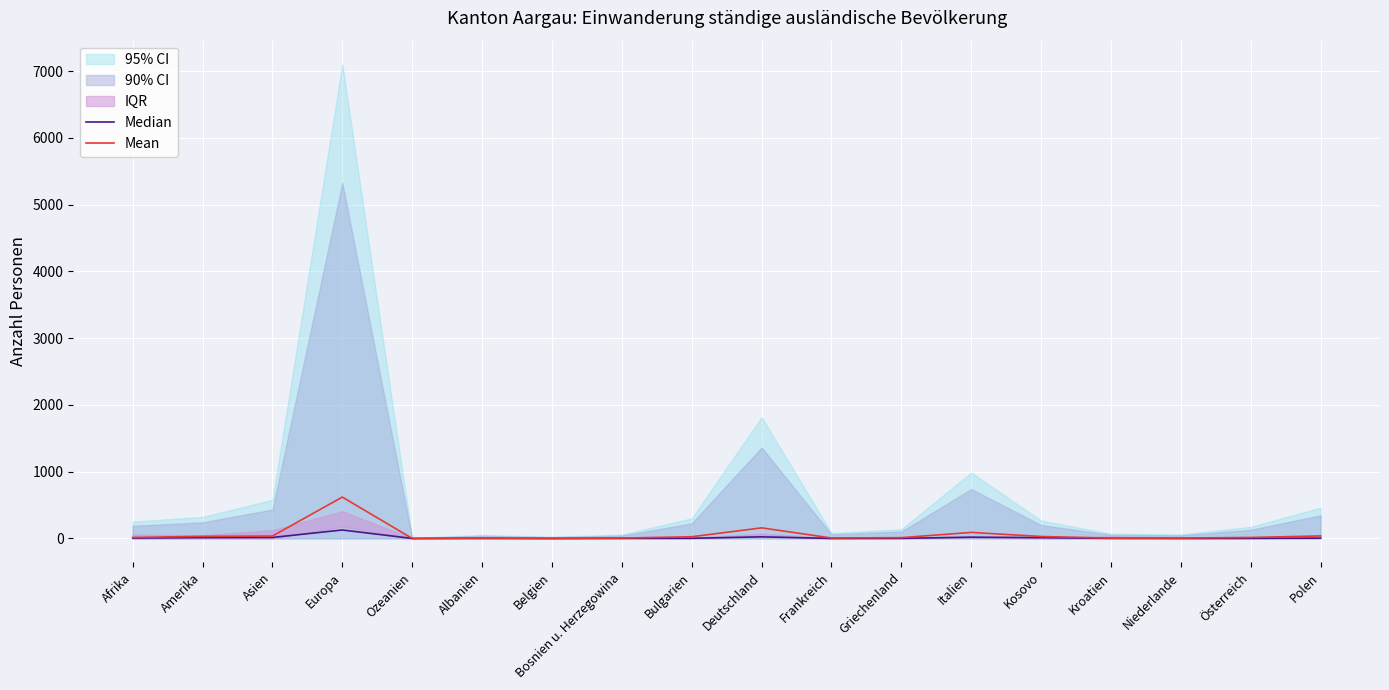

What position from the left is Italien?

13